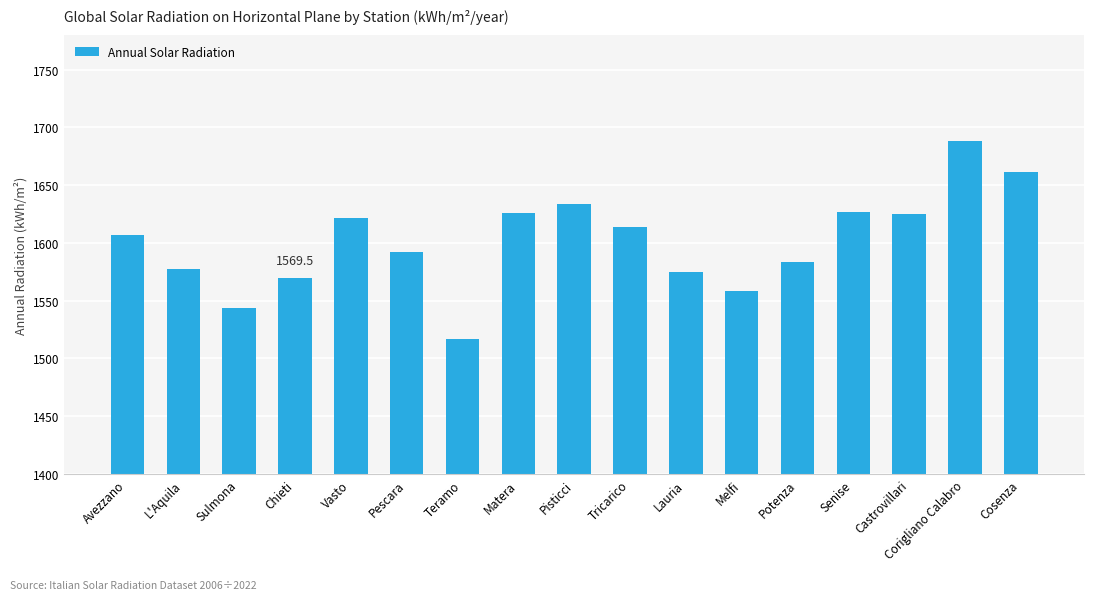

How many bars are there in total?

17